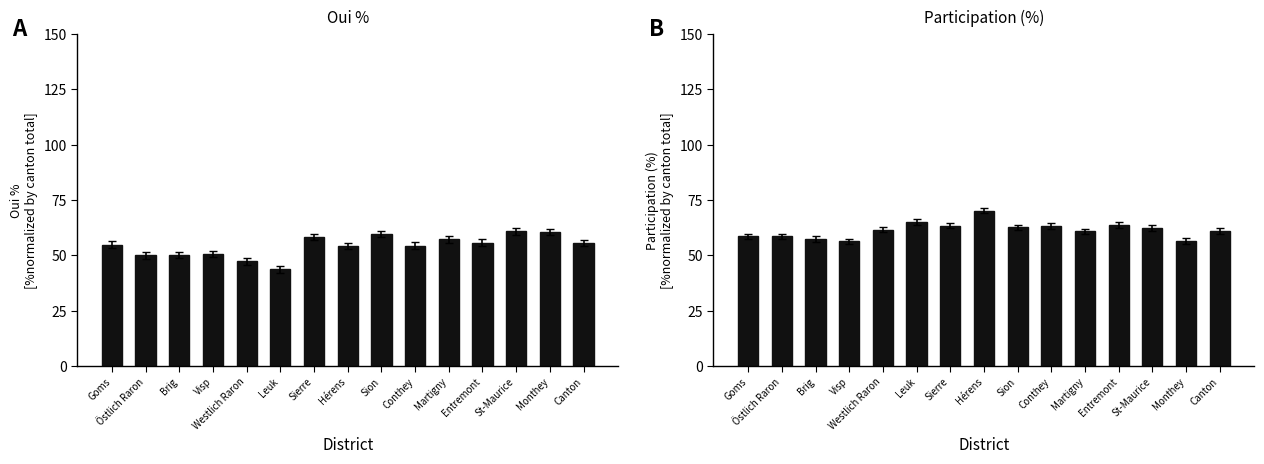

Is the value of Participation % at Visp greater than the value of Oui % at St-Maurice?

No